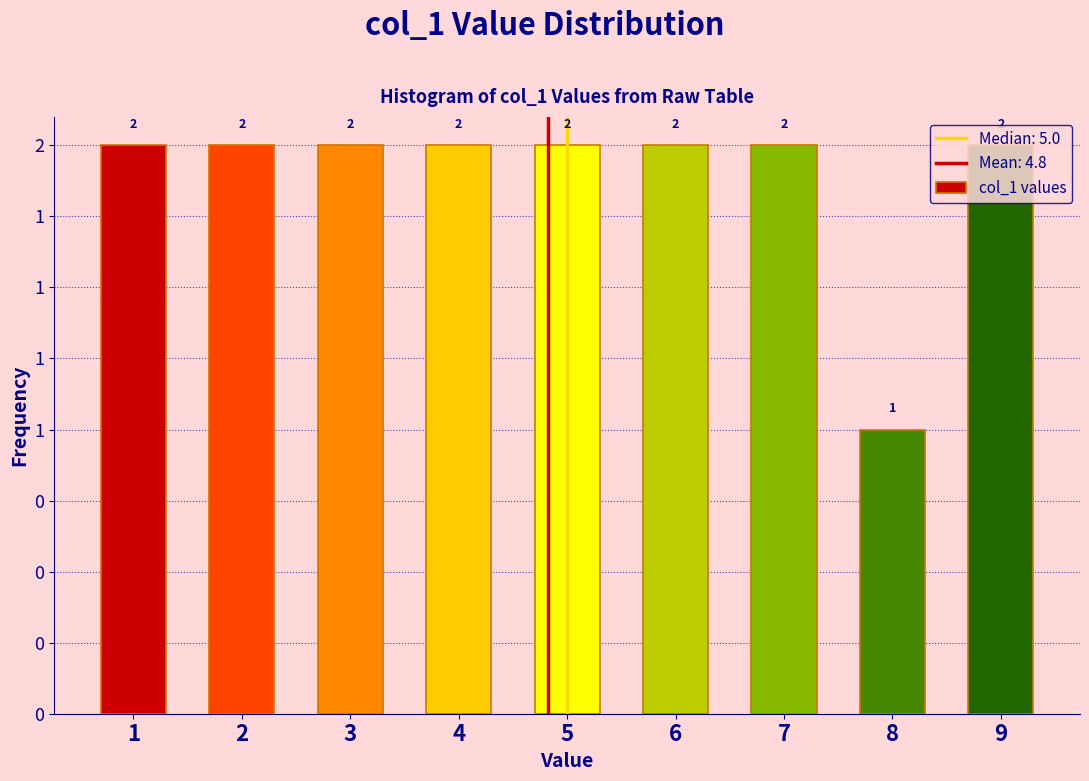

Does the chart contain any negative values?

No